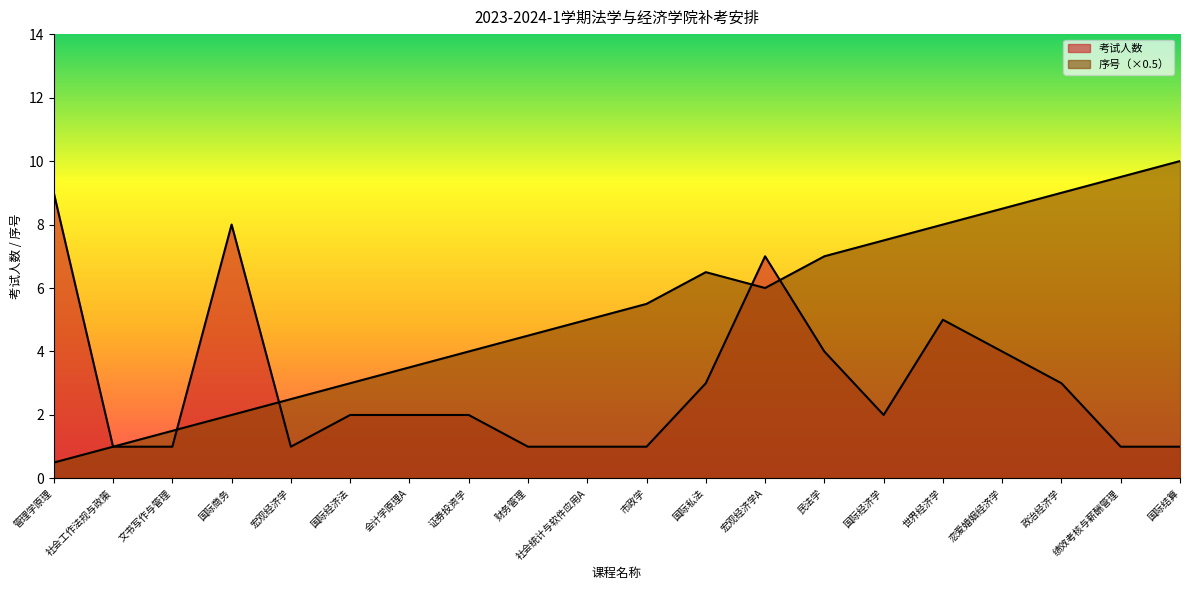

Between 国际结算 and 国际经济学, which is larger?

国际经济学